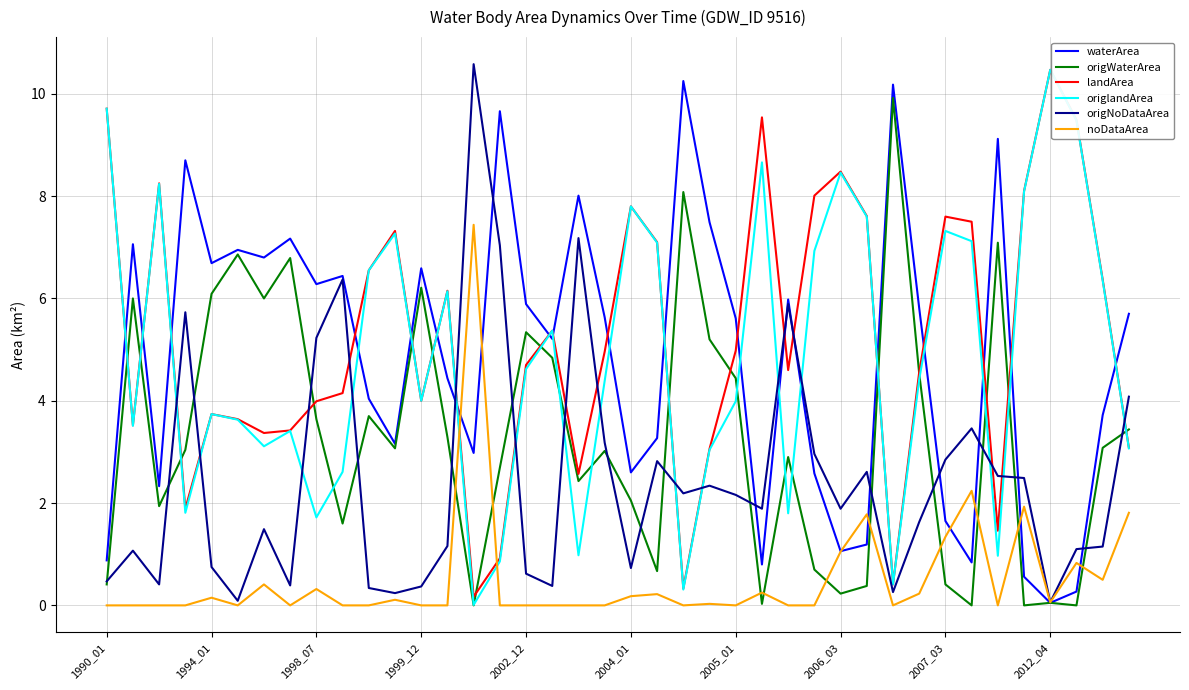

What is the average value of the origWaterArea series?

3.3